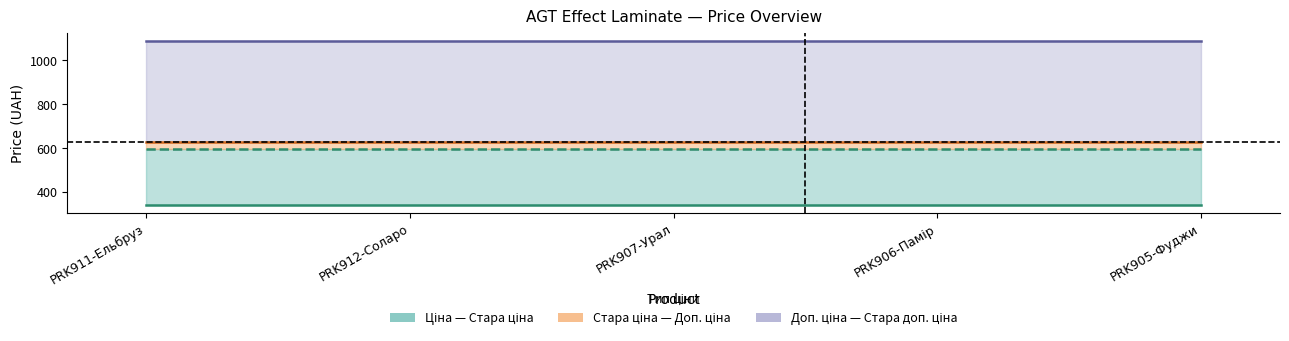

List the series in order of their peak value, highest first.

Стара доп. ціна, Доп. ціна, Стара ціна, Ціна